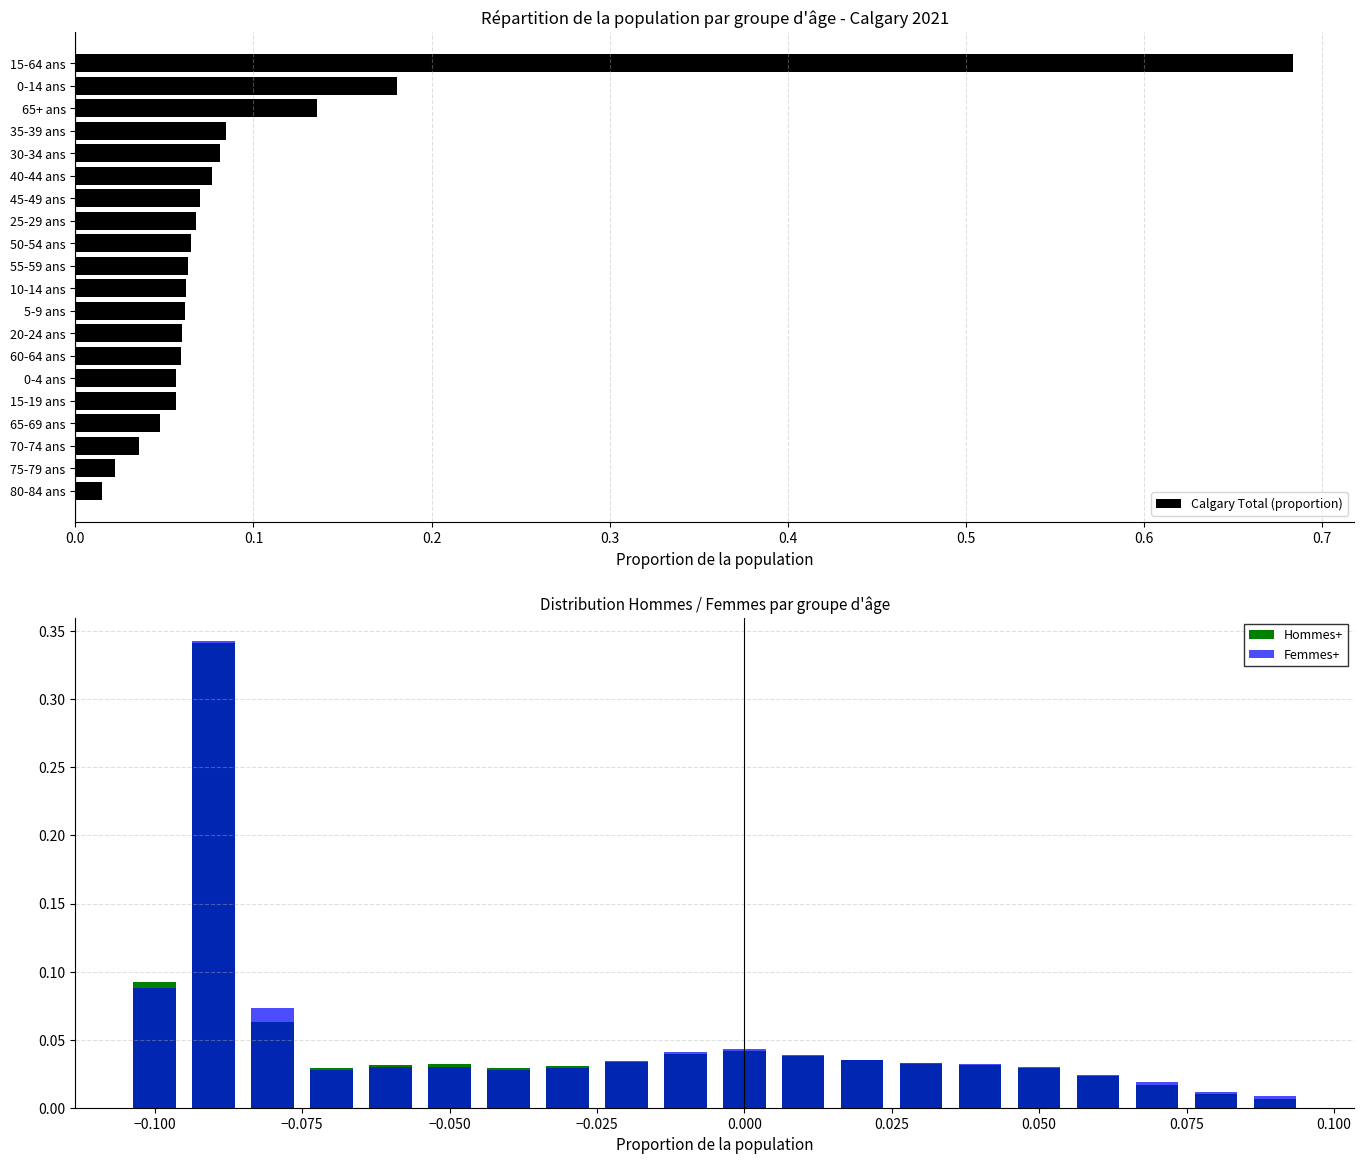

The value of Calgary Total (proportion) at 15-64 ans is 1.2. True or false?

False